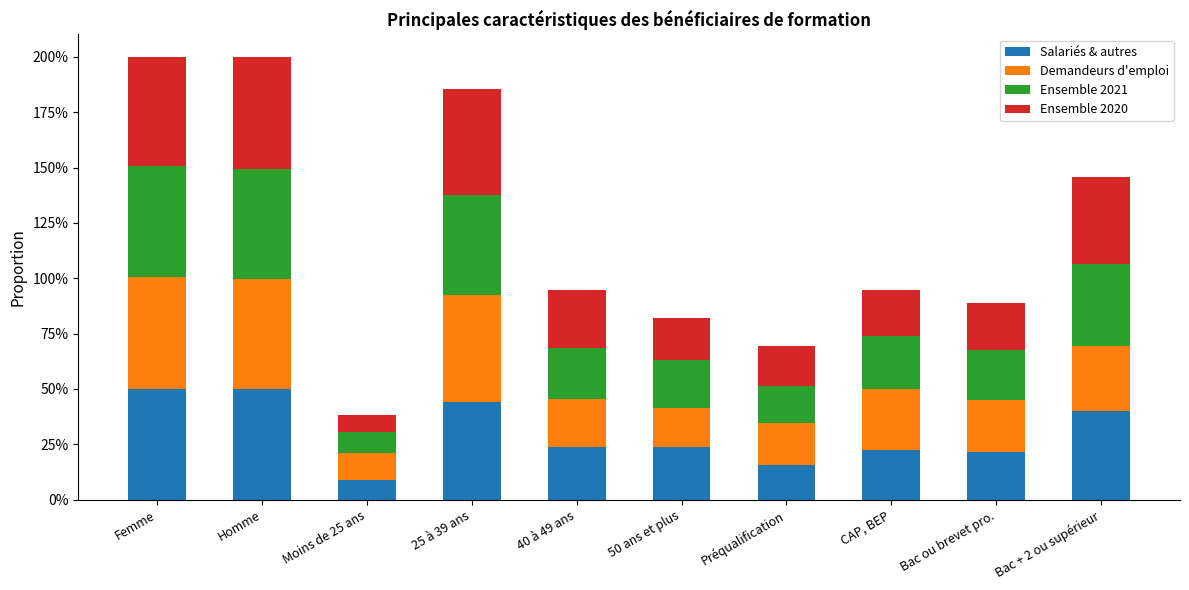

Are the bars horizontal?

No